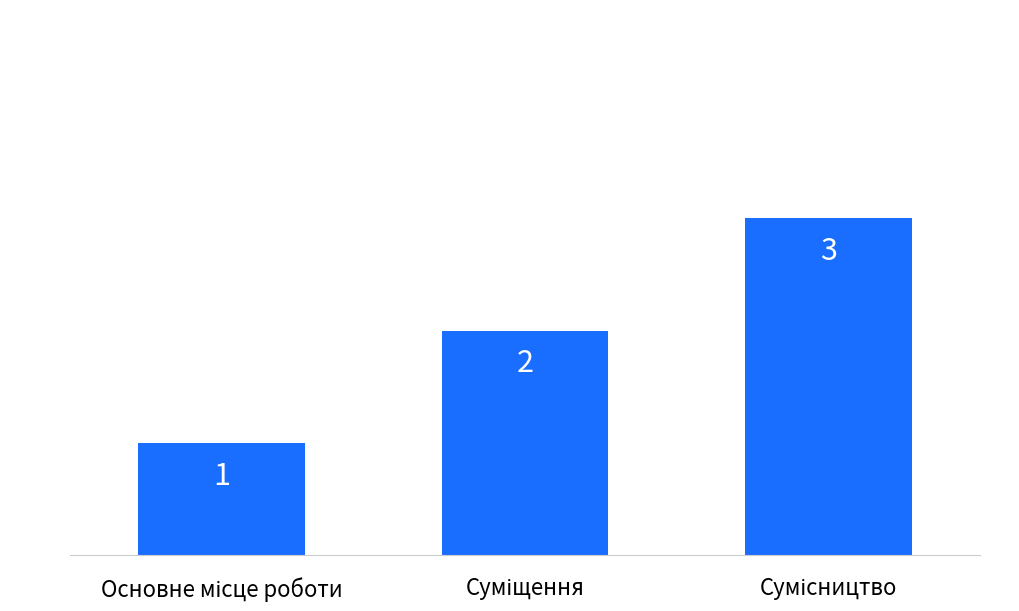

Reading left to right, transcribe all the data shown in this chart.

1	2	3